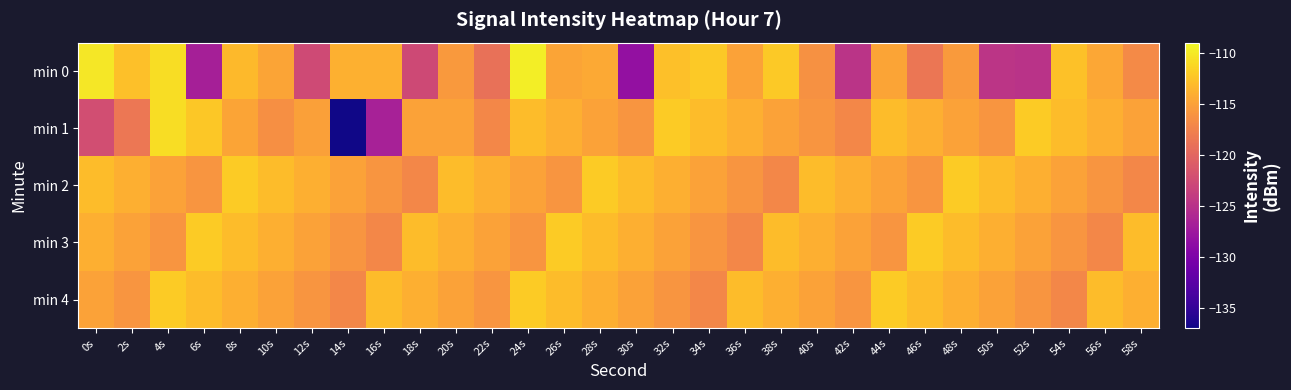

At which category is the sum across all series the highest?

4s